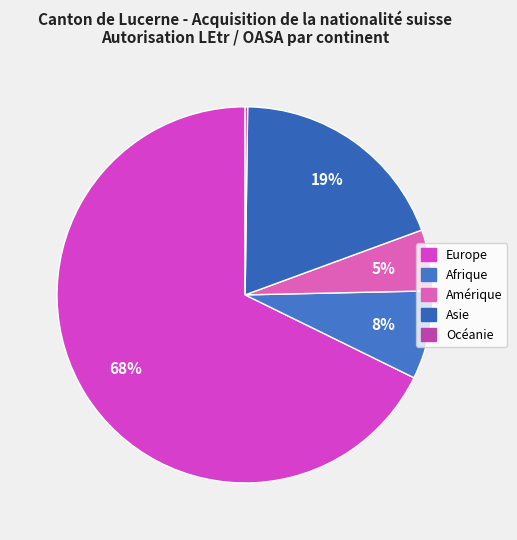

What portion of the pie excludes Amérique?

94.7%